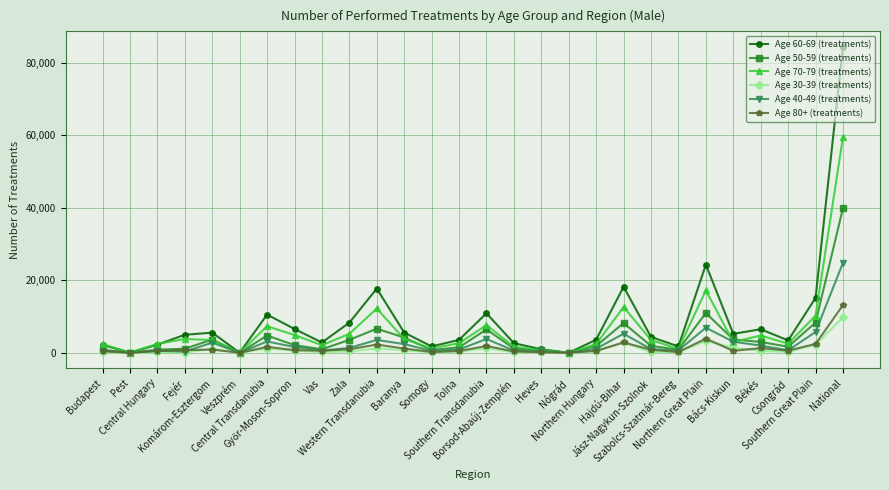

What is the approximate value of Age 40-49 (treatments) at Pest?

30